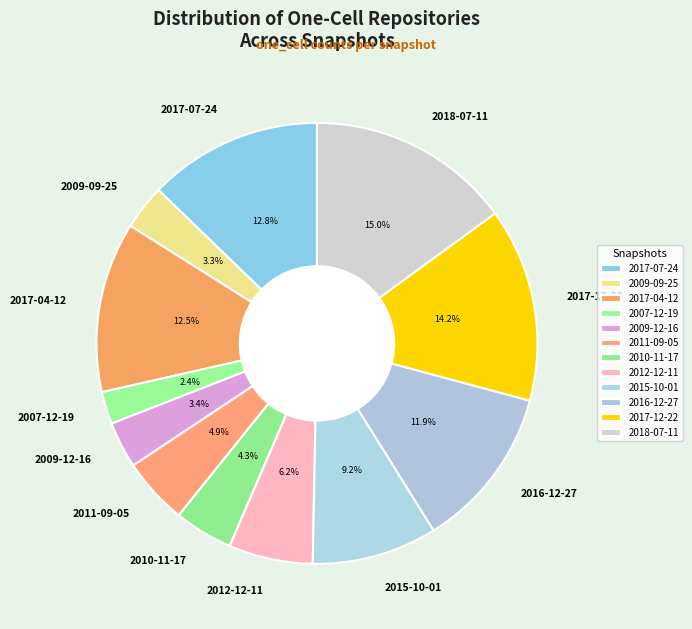

True or false: 2012-12-11 accounts for 14% of the total.

False